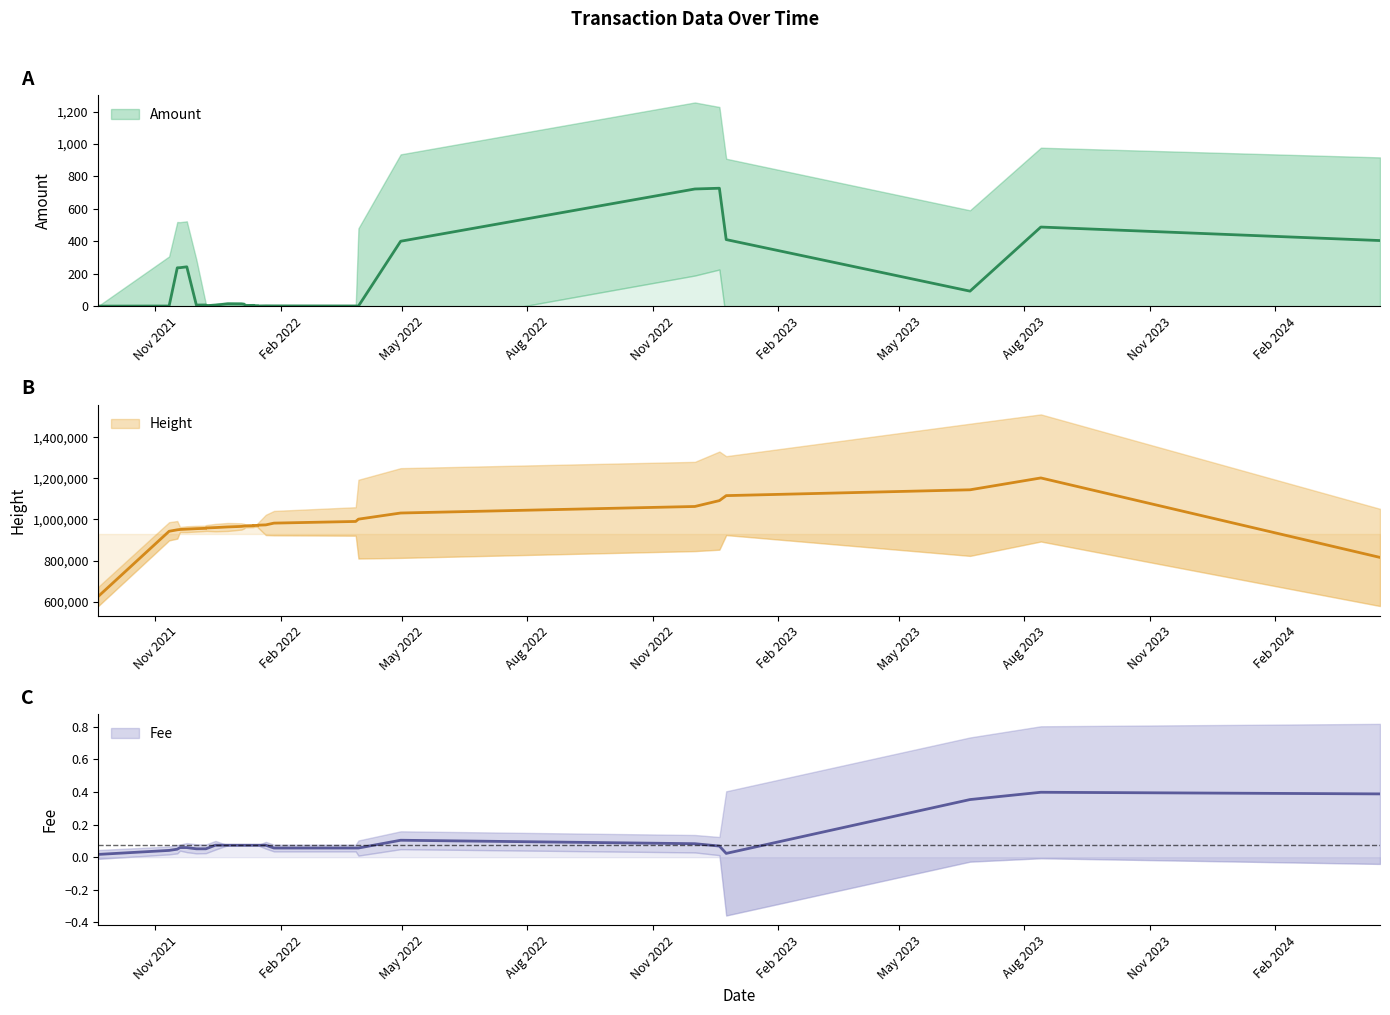

What is the average value of the Fee series?

0.1